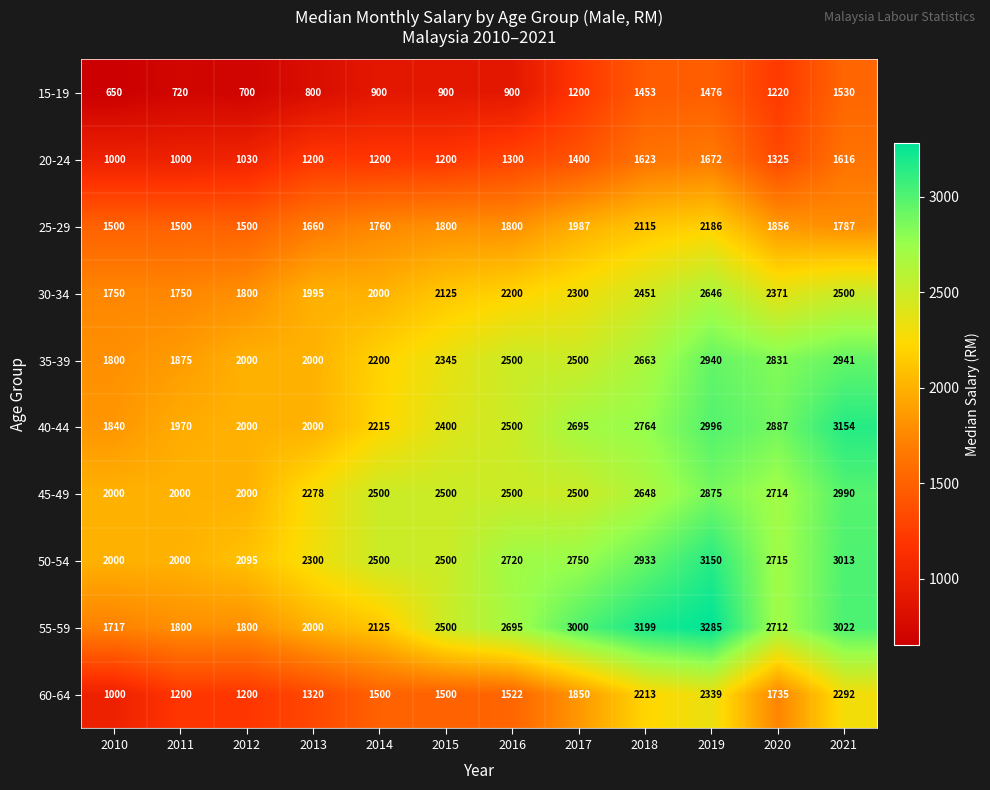

What is the difference between the second highest and minimum values in the 15-19 series?

826